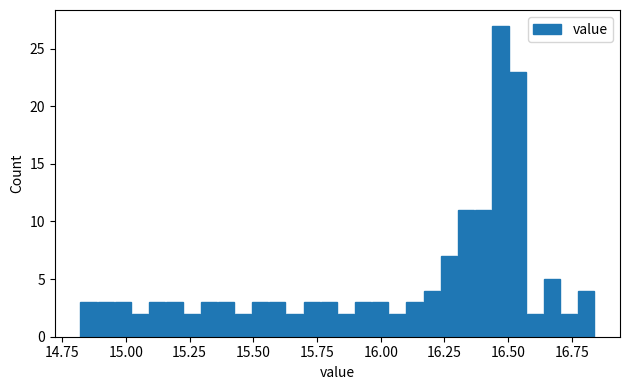

Read against the x-axis, roughly where is the centre of the tallest bar?

16.45